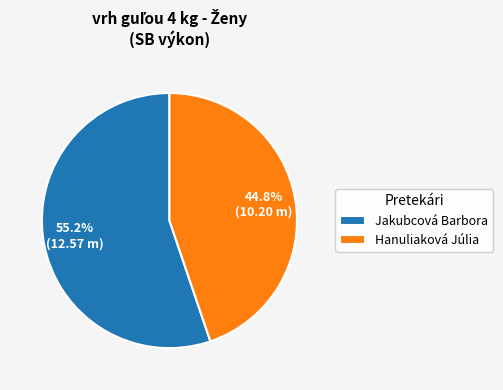

Count the number of slices in the pie.

2